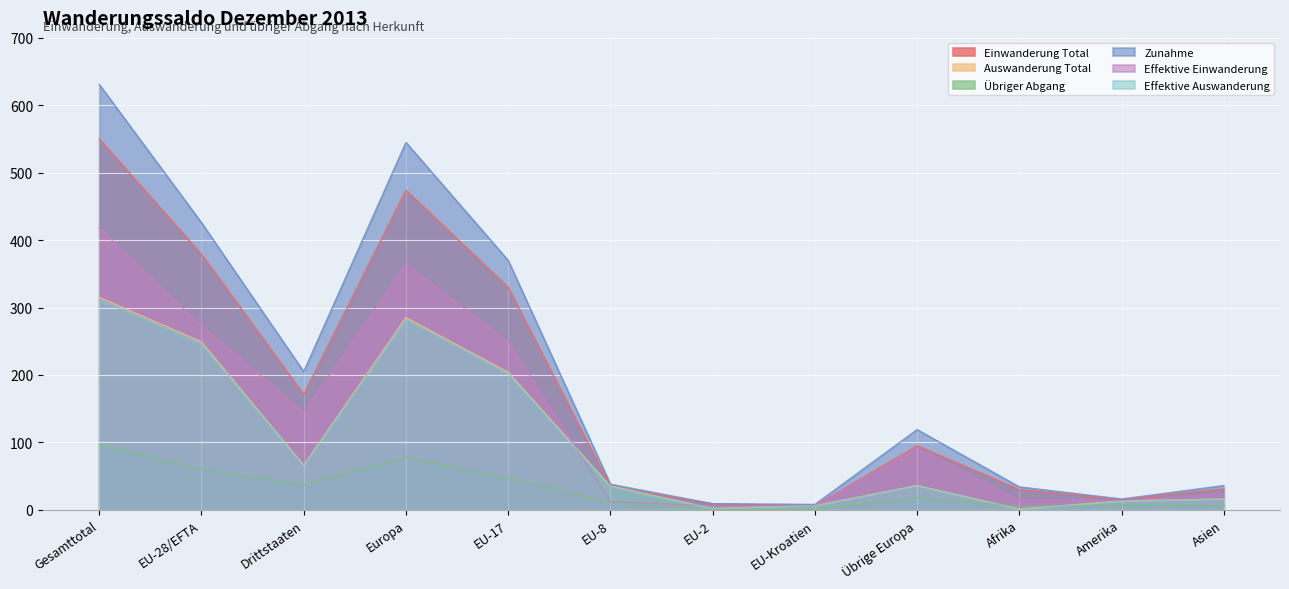

What is the difference between the maximum and minimum values in the Zunahme series?

623